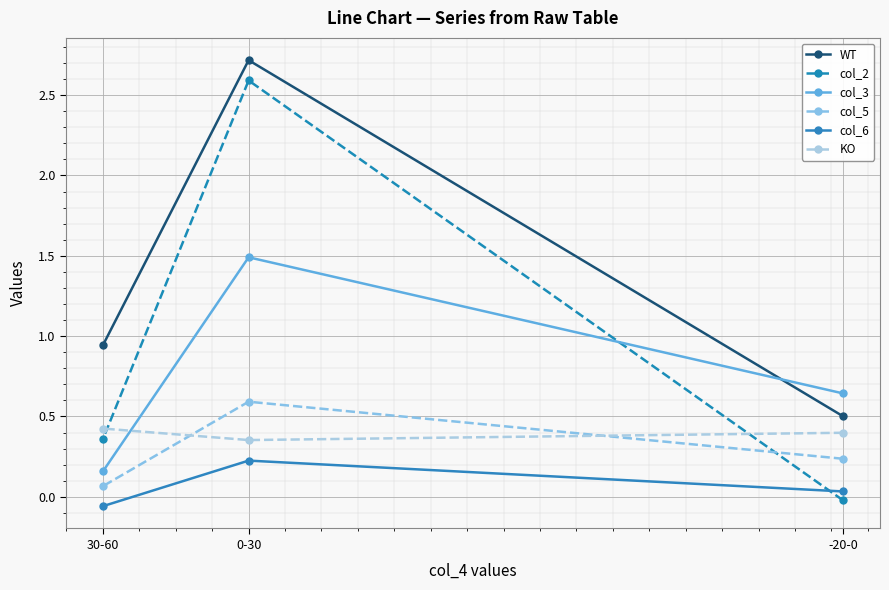

What are all the series names shown in the legend?

WT, col_2, col_3, col_5, col_6, KO